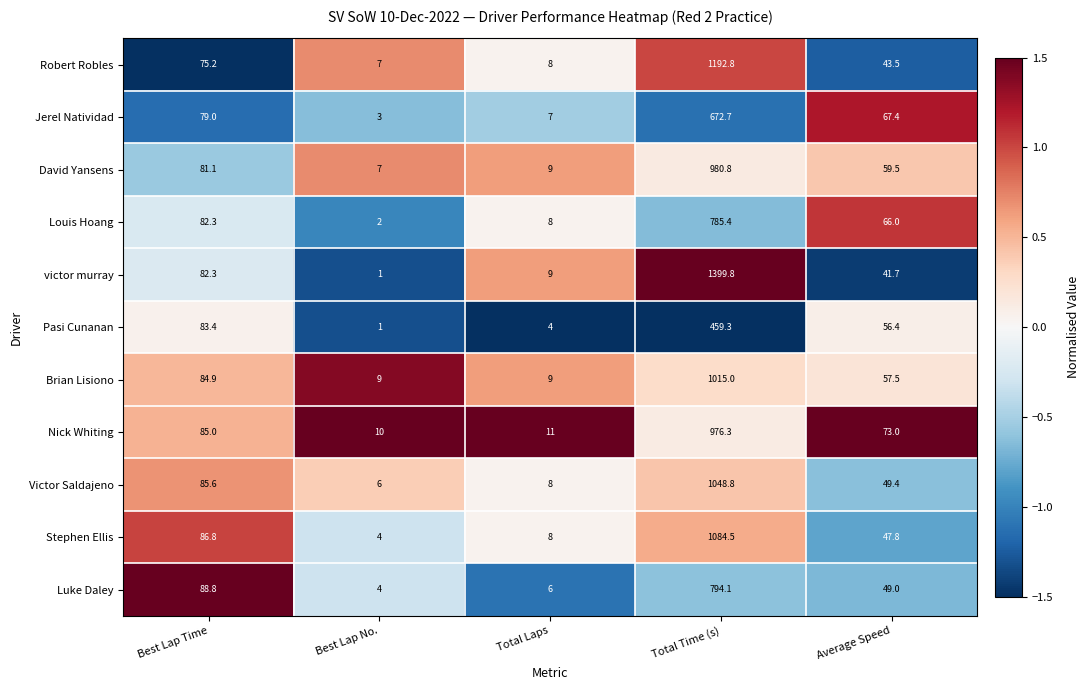

What is the spread (max minus min) of values at Average Speed?

31.3